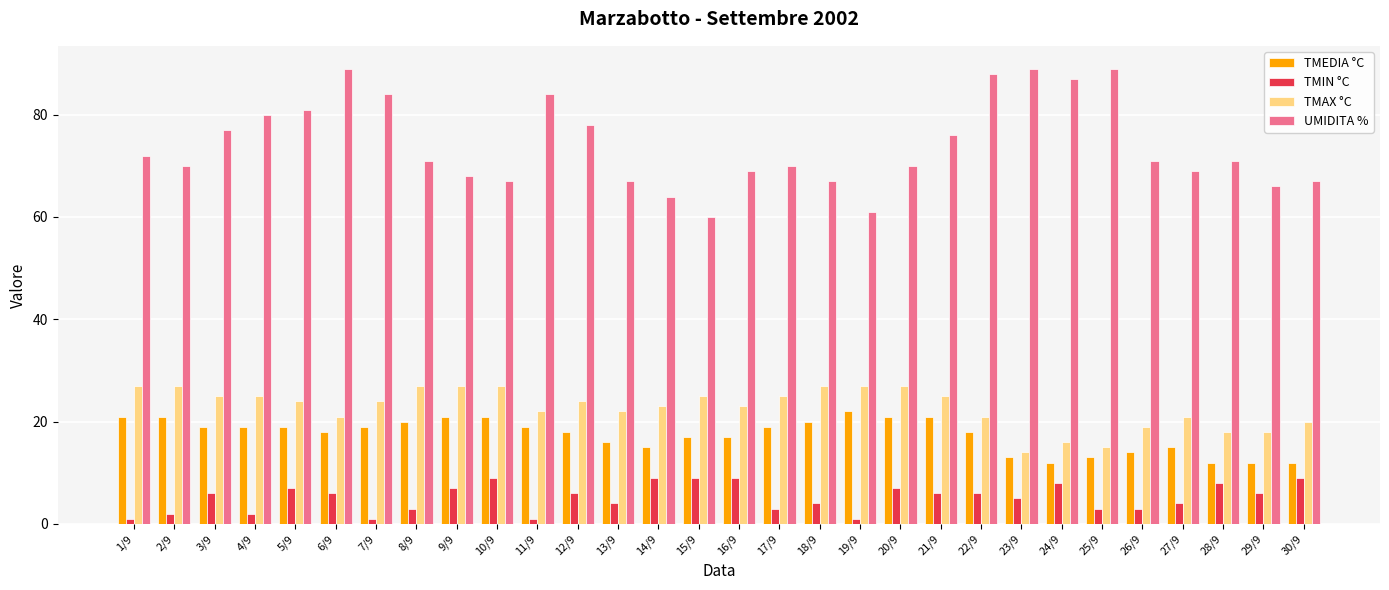

True or false: TMEDIA °C has a value of 19 at 5/9.

True